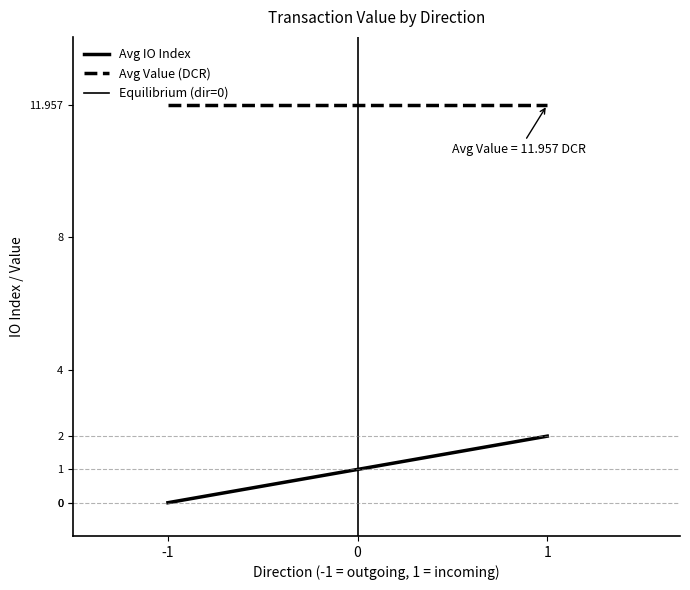

Rank the series at 0 from lowest to highest value.

Equilibrium (dir=0), Avg IO Index, Avg Value (DCR)